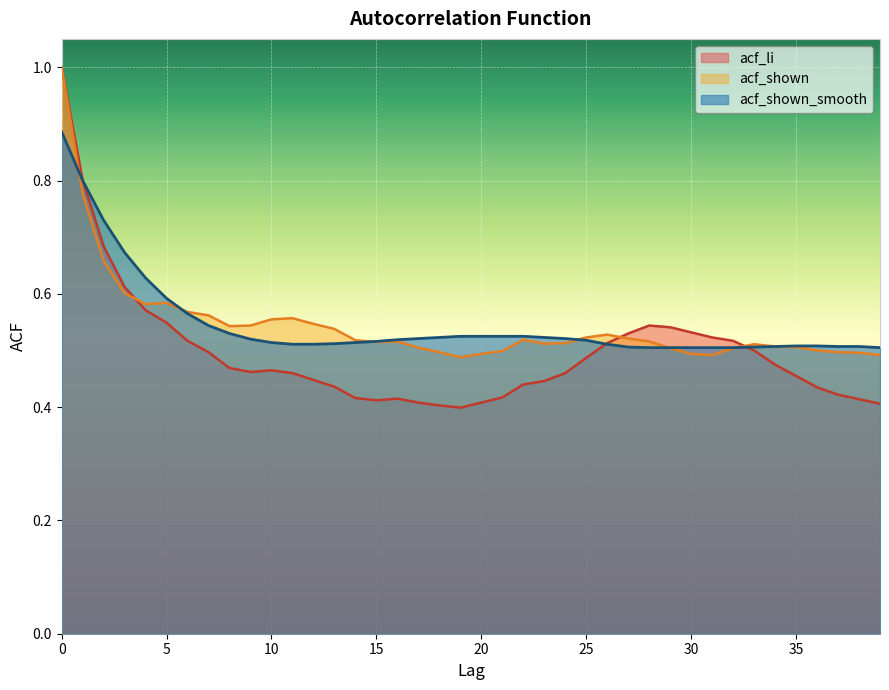

Is the value of acf_li at 13 greater than the value of acf_shown_smooth at 39?

No